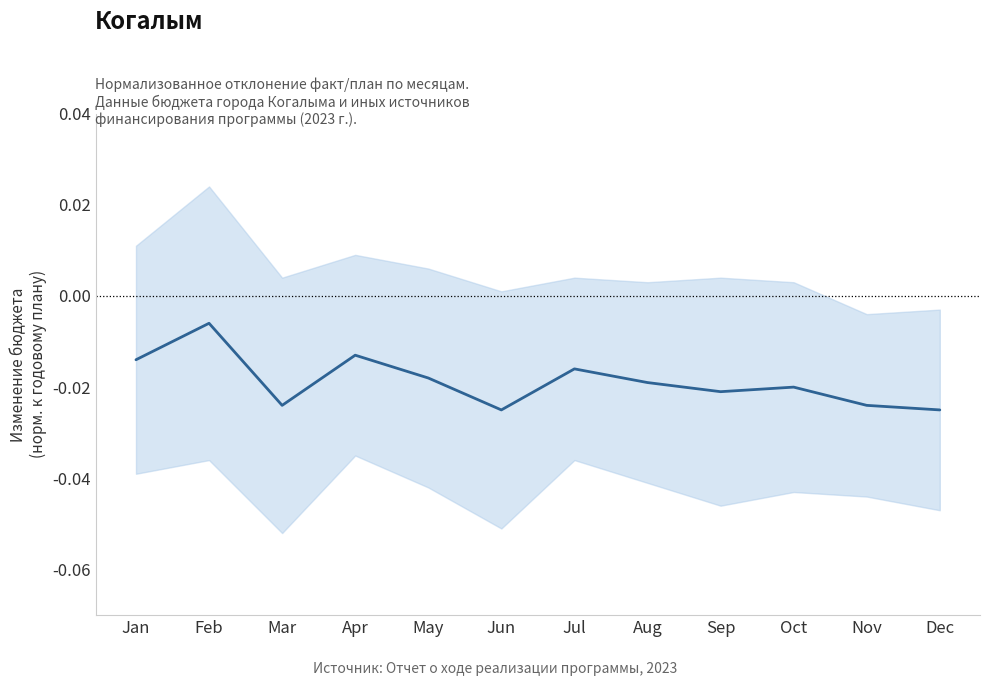

Rank the categories by value from lowest to highest.

Jun, Dec, Mar, Nov, Sep, Oct, Aug, May, Jul, Jan, Apr, Feb